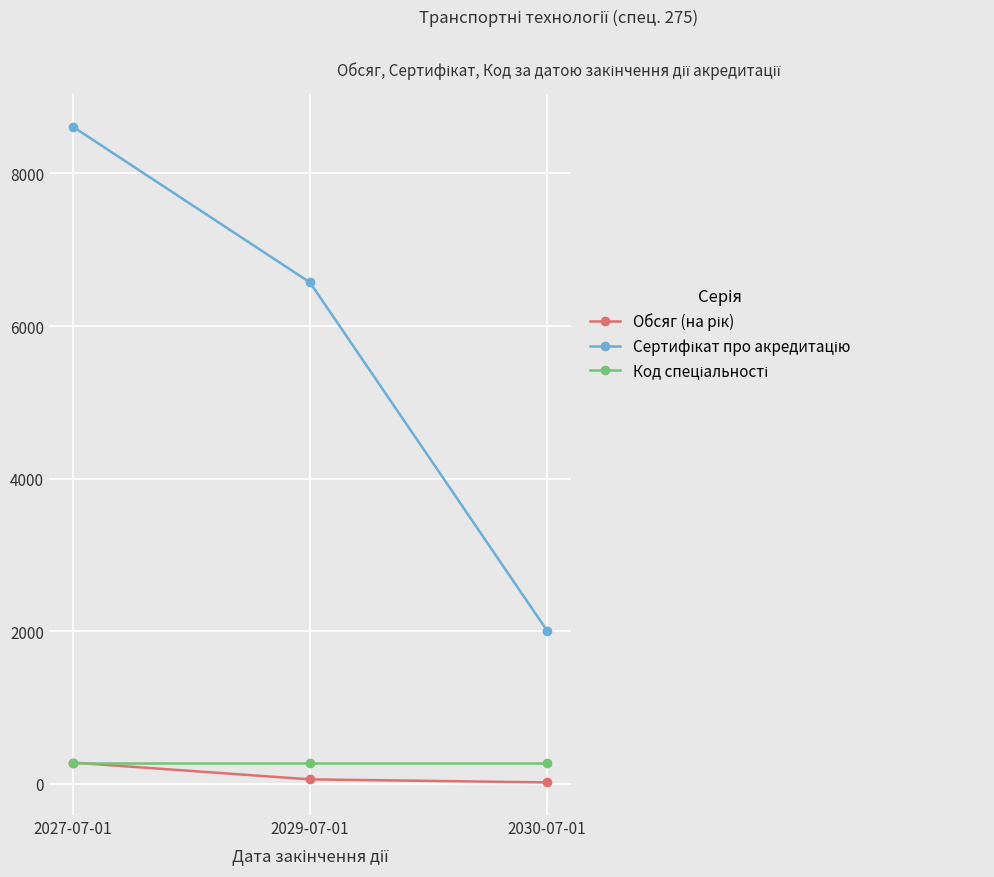

What is the greatest value displayed?

8613